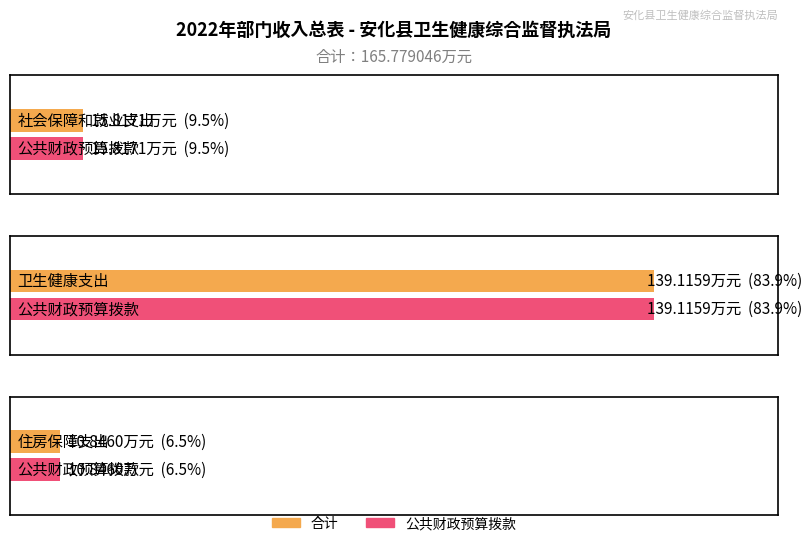

Is it true that 公共财政预算拨款 equals 37.0 at 卫生健康支出?

False